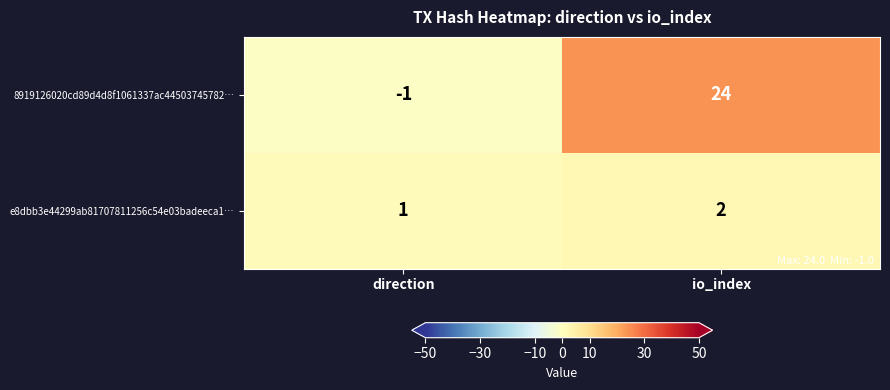

How many values in the 8919126020cd89d4d8f1061337ac44503745782… series are below 24?

1